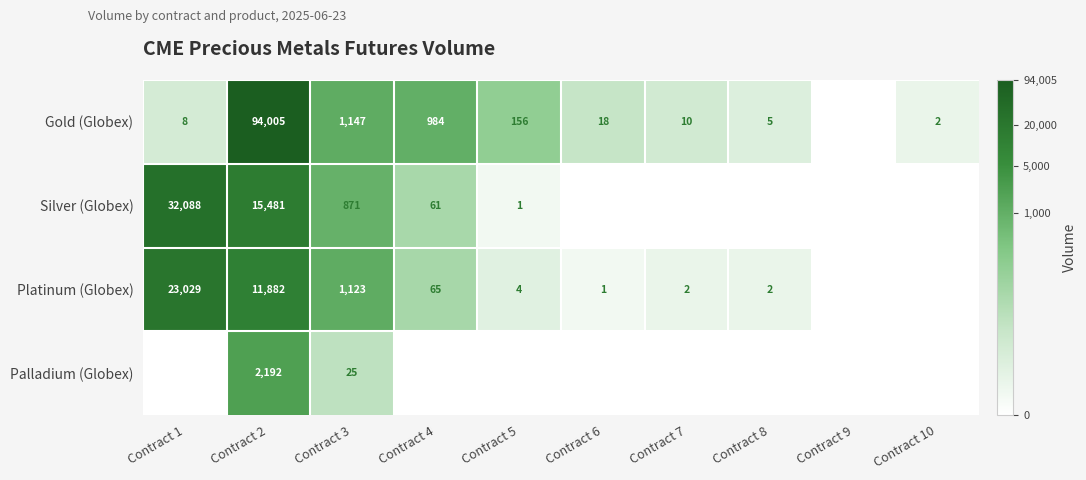

The Gold (Globex) series shows 156 at Contract 5. True or false?

True